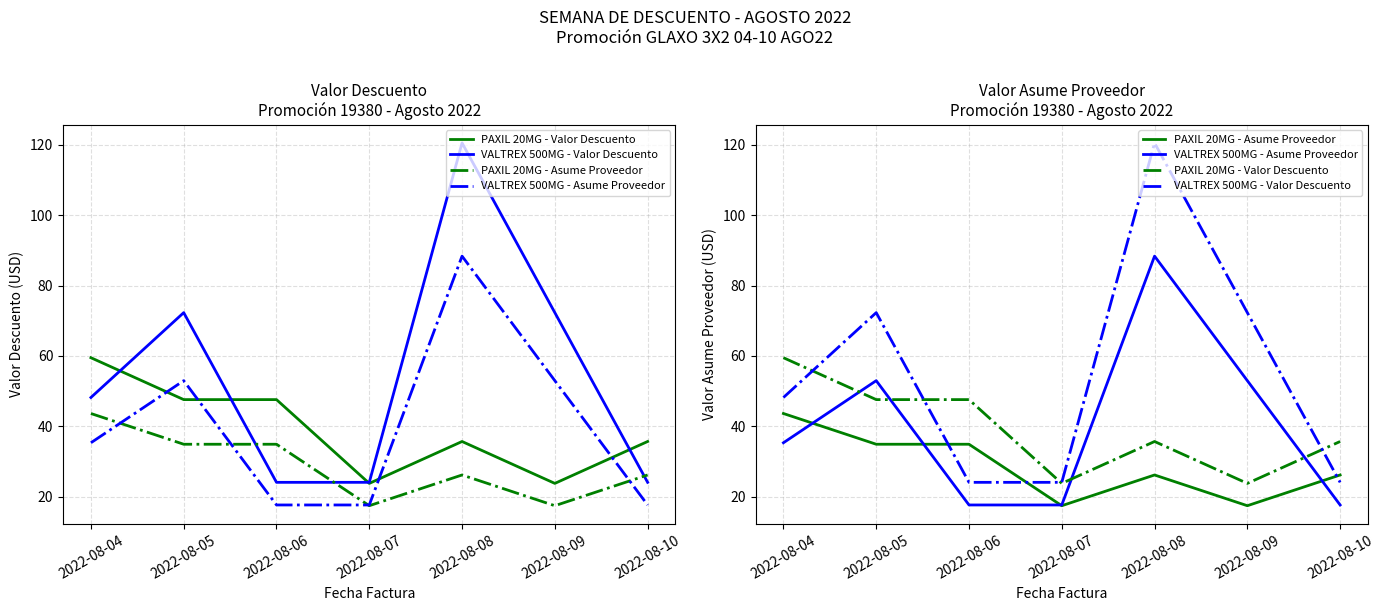

At which category does PAXIL 20MG - Asume Proveedor reach its first local peak?

2022-08-08